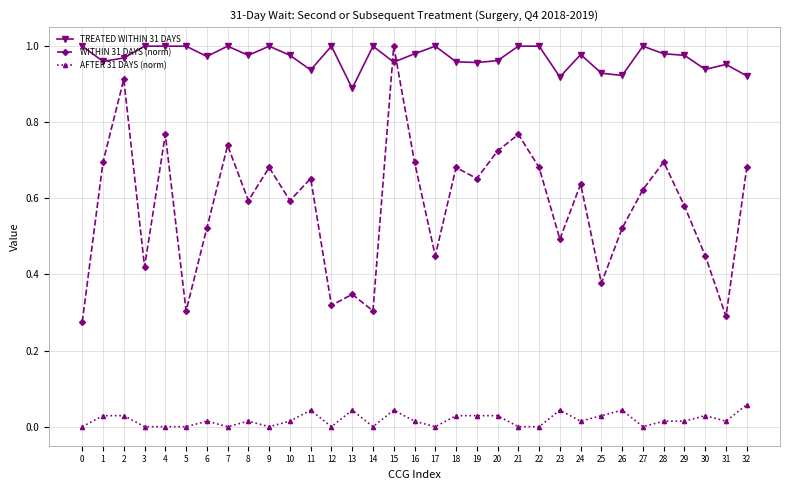

At which category is the sum across all series the highest?

15